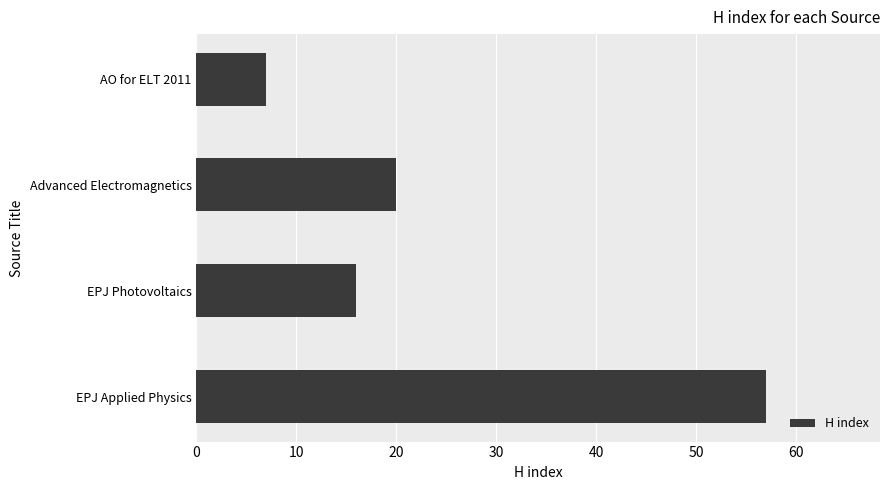

Where is the data nearest to the value 32?

Advanced Electromagnetics